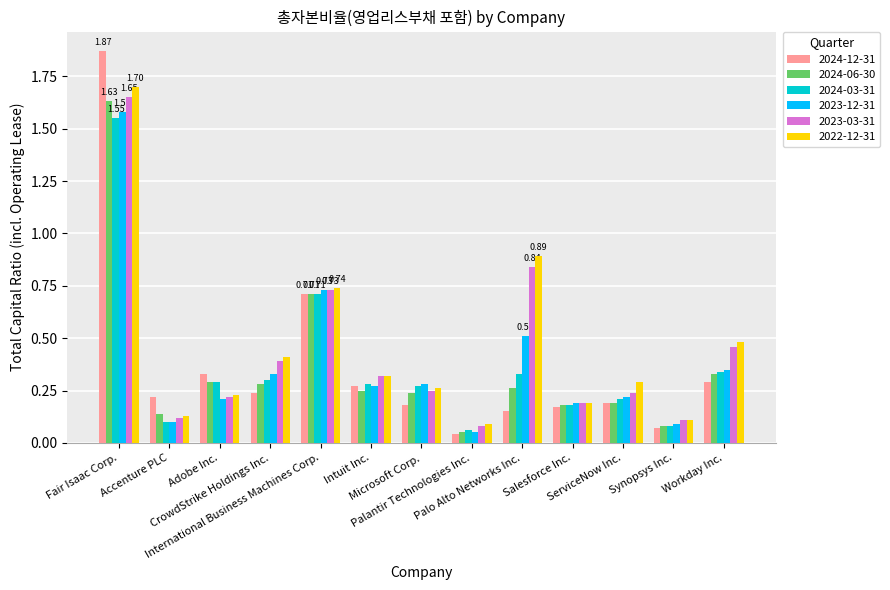

The 2024-12-31 series shows 1.1 at International Business Machines Corp.. True or false?

False